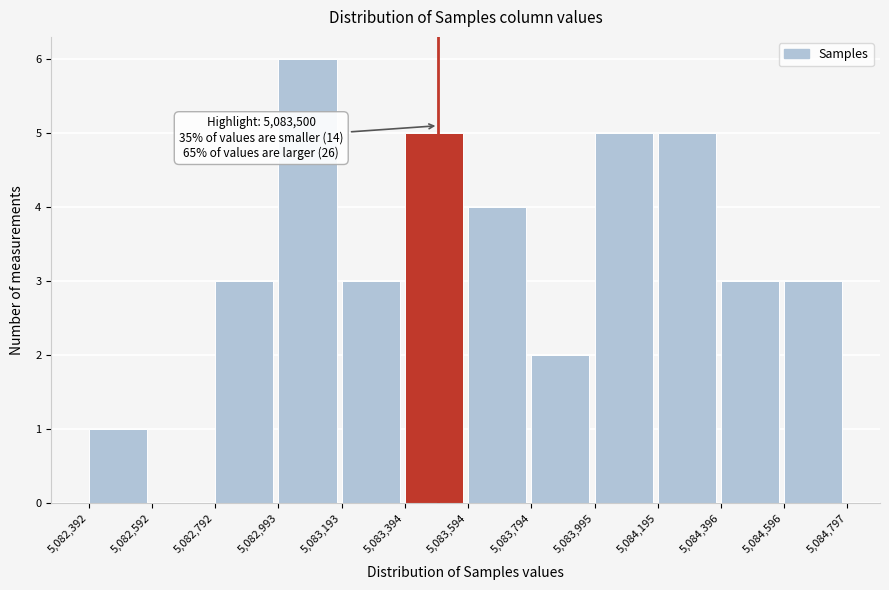

Which range on the x-axis has the tallest bar?

5,082,993 to 5,083,193